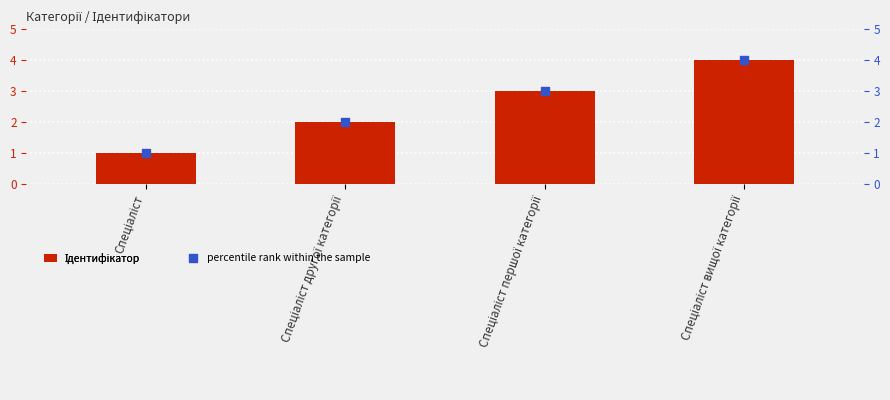

Which series reaches the maximum Y coordinate?

Ідентифікатор